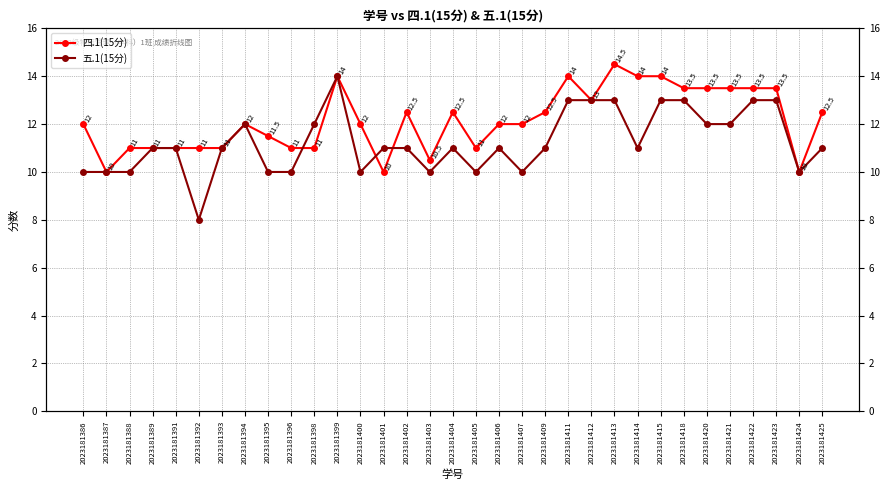

What value does the 五.1(15分) series have at 2023181425?

11.0